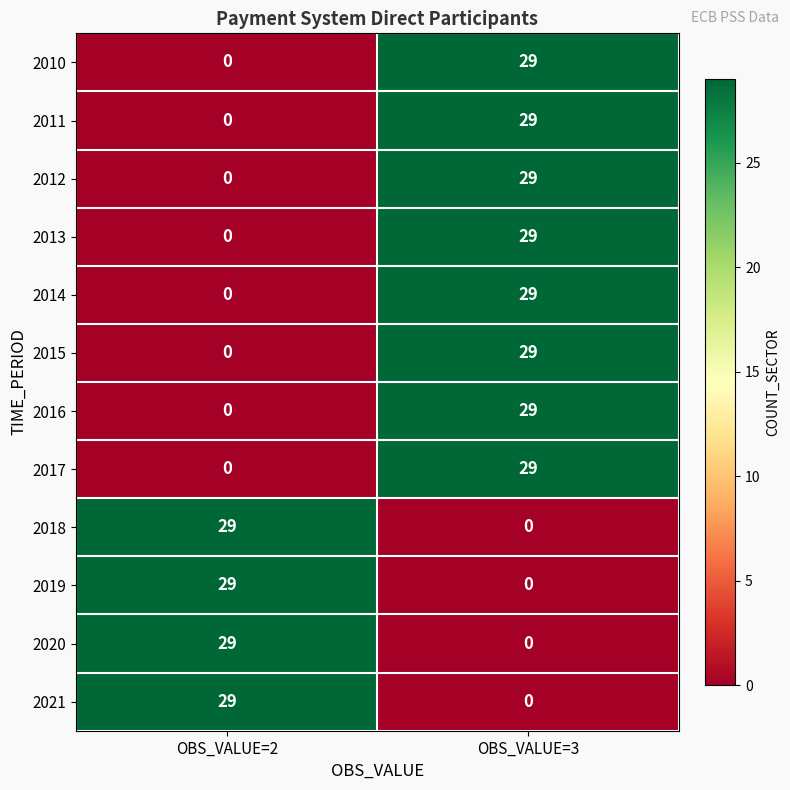

What is the spread (max minus min) of values at OBS_VALUE=3?

29